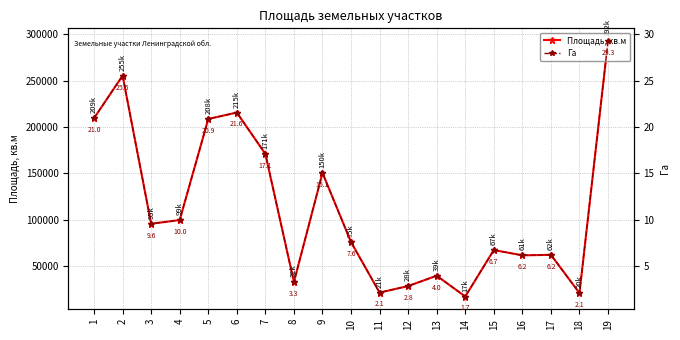

True or false: Площадь, кв.м and Га cross at least once.

False